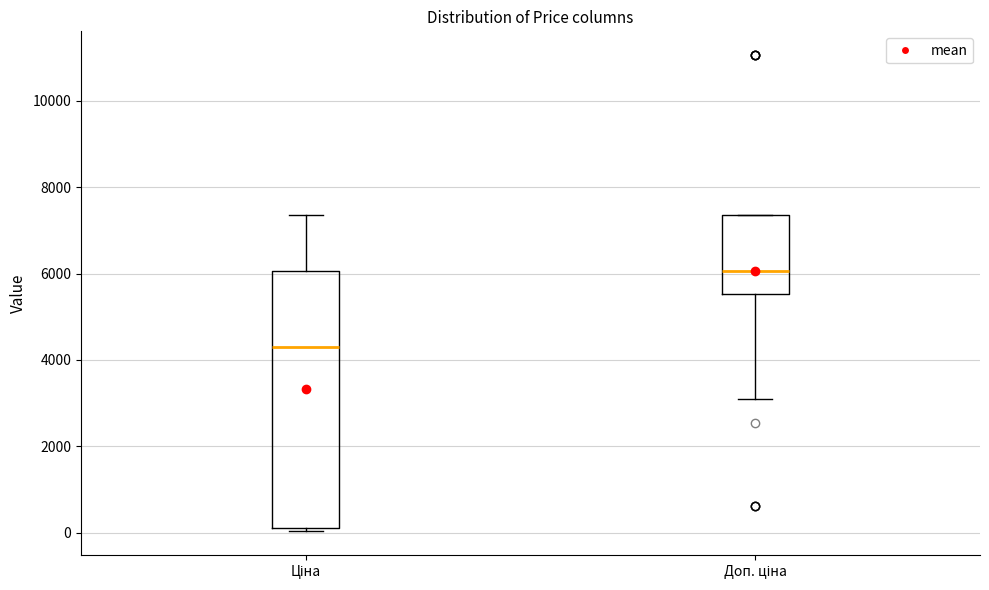

Reading left to right, transcribe this box plot: for each box, give where its median line is, the range the box spans, and where its two whiskers end, as read against the y-axis. The values are not printed on the chart, so give them approximately, as read against the axis.

Ціна: median 4400, box 200 to 6000, whiskers 0 to 7400
Доп. ціна: median 6000, box 5600 to 7400, whiskers 3000 to 7400